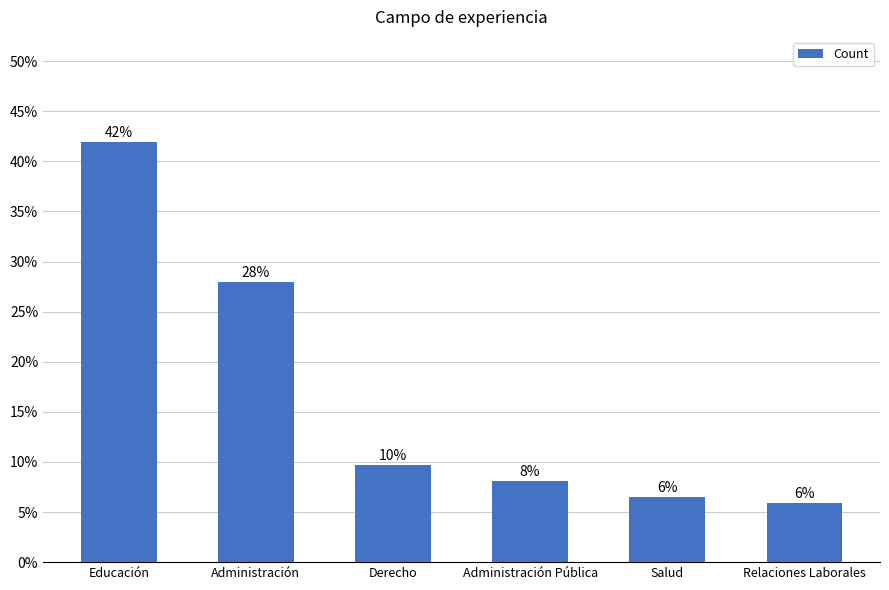

Which label corresponds to the largest value in the chart?

Educación